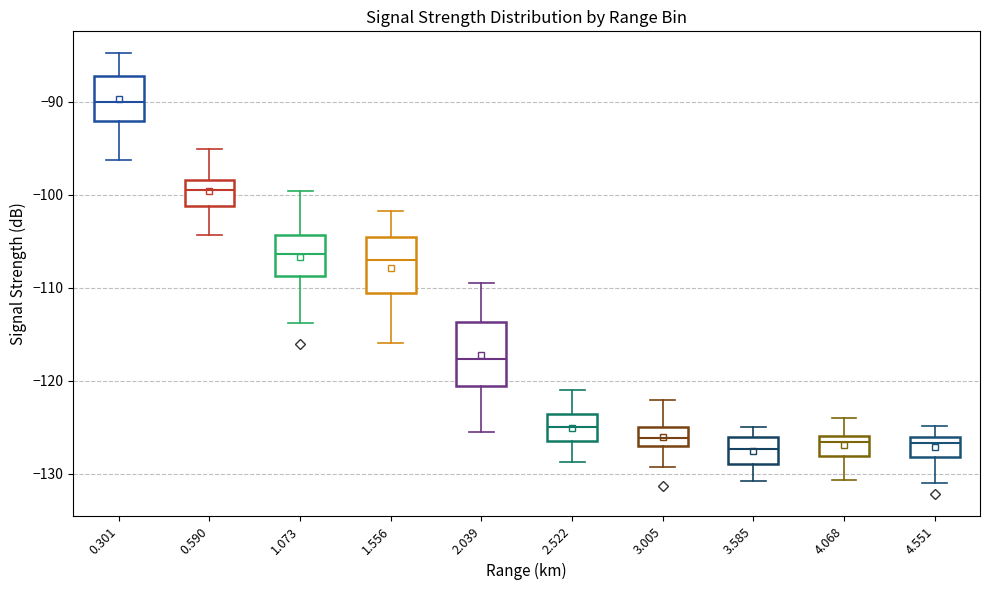

Reading left to right, transcribe this box plot: for each box, give where its median line is, the range the box spans, and where its two whiskers end, as read against the y-axis. The values are not printed on the chart, so give them approximately, as read against the axis.

0.301: median -90, box -92 to -87, whiskers -96 to -85
0.590: median -99, box -101 to -98, whiskers -104 to -95
1.073: median -106, box -109 to -104, whiskers -114 to -100
1.556: median -107, box -111 to -105, whiskers -116 to -102
2.039: median -118, box -121 to -114, whiskers -125 to -109
2.522: median -125, box -126 to -124, whiskers -129 to -121
3.005: median -126, box -127 to -125, whiskers -129 to -122
3.585: median -127, box -129 to -126, whiskers -131 to -125
4.068: median -127, box -128 to -126, whiskers -131 to -124
4.551: median -127, box -128 to -126, whiskers -131 to -125